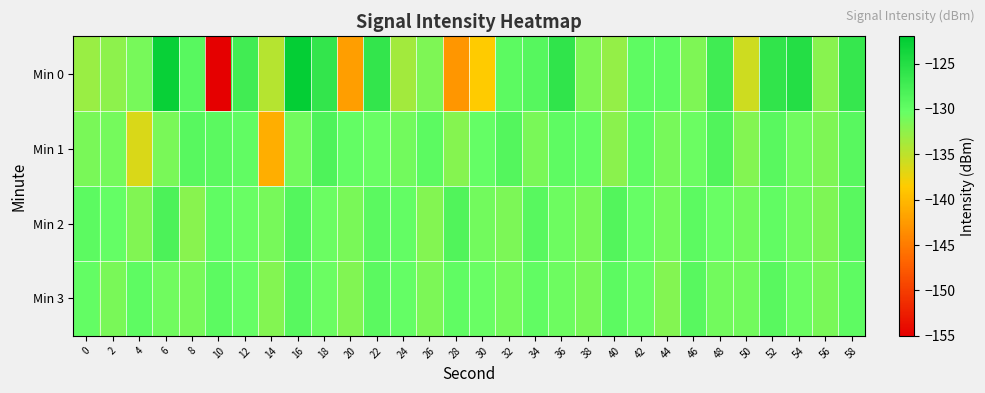

Which series changed the most between 50 and 58?

Min 0